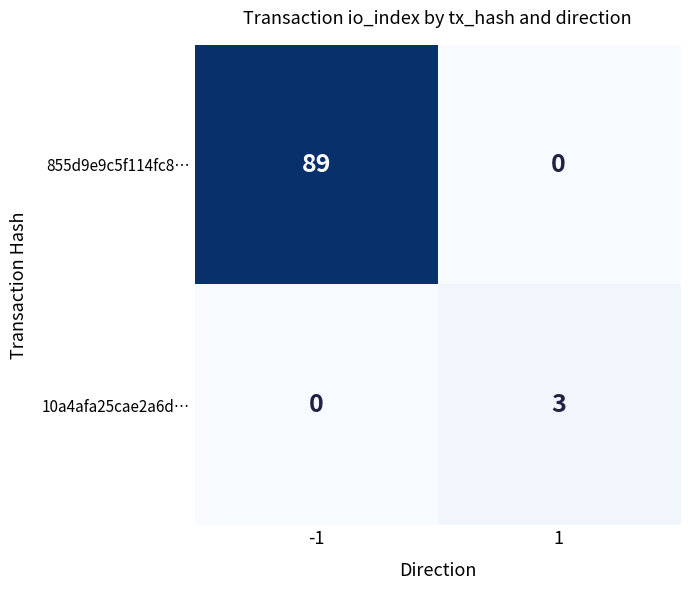

How many distinct data groups are displayed?

2